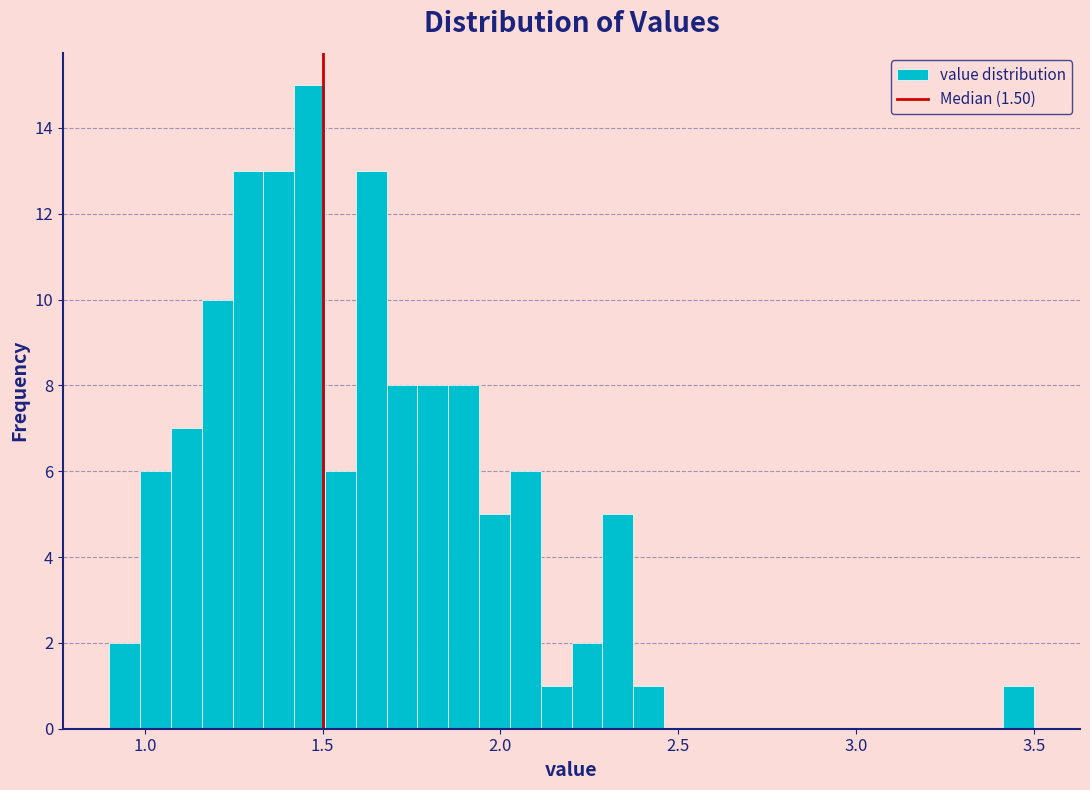

Around what value on the x-axis is the tallest bar? Give the approximate position of its centre, as read against the axis.

1.45